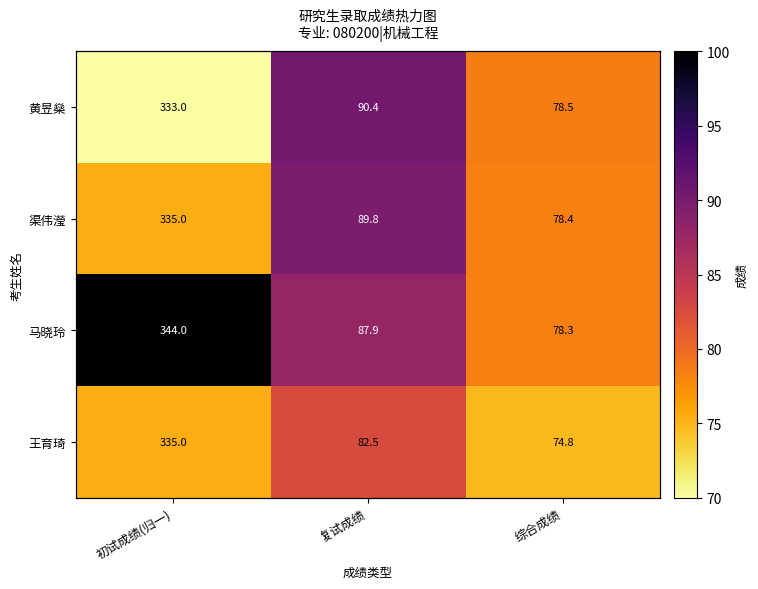

Is the value of 王育琦 at 复试成绩 greater than the value of 马晓玲 at 复试成绩?

No